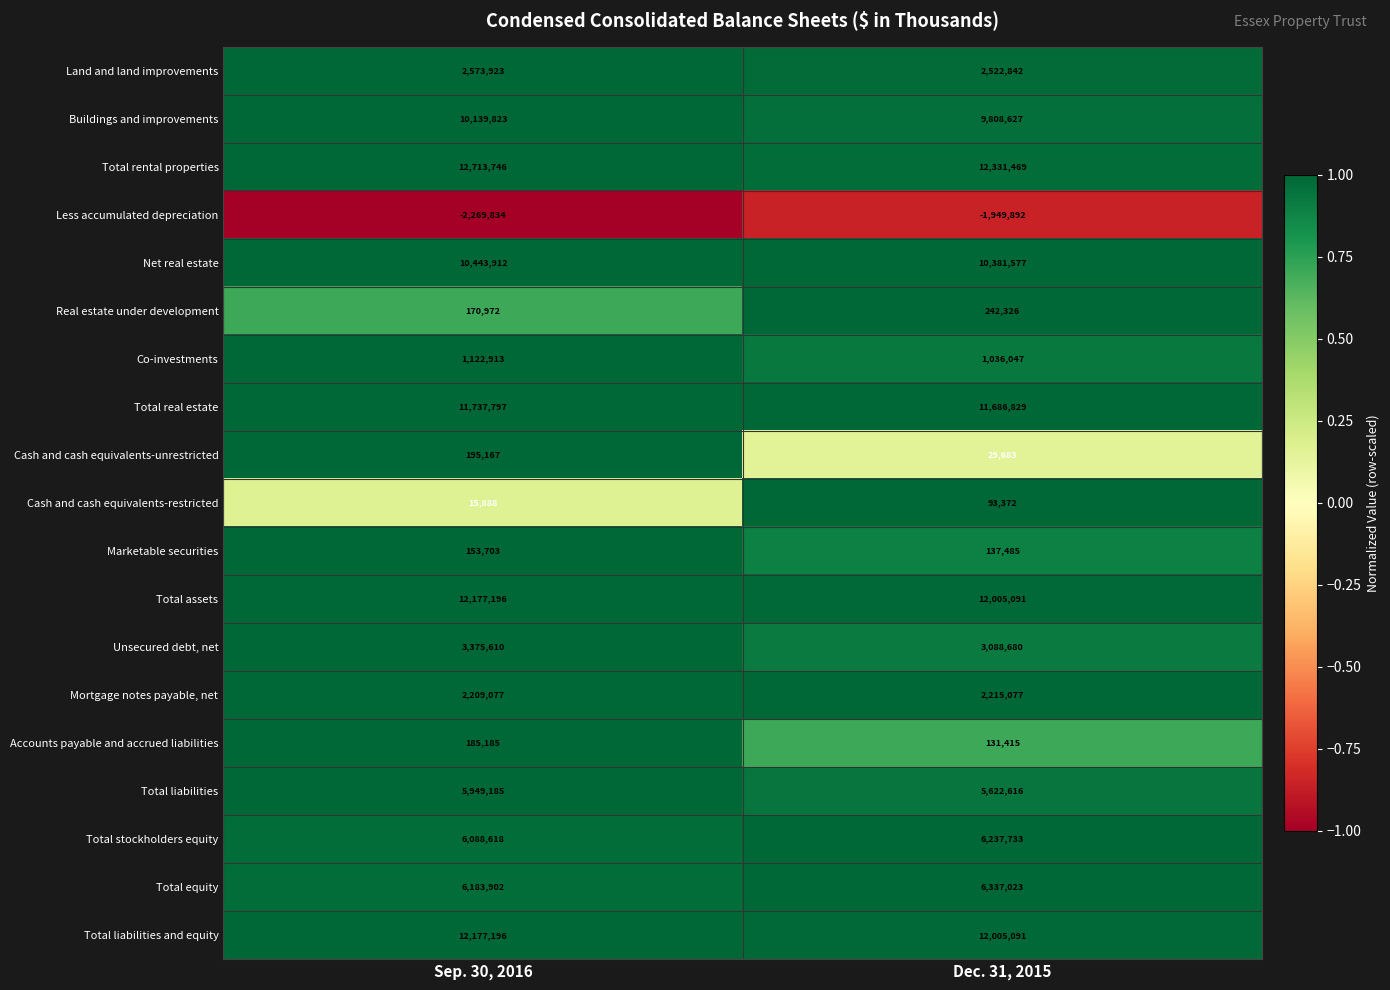

What is the difference between the Total liabilities and equity values at Sep. 30, 2016 and Dec. 31, 2015?

172105